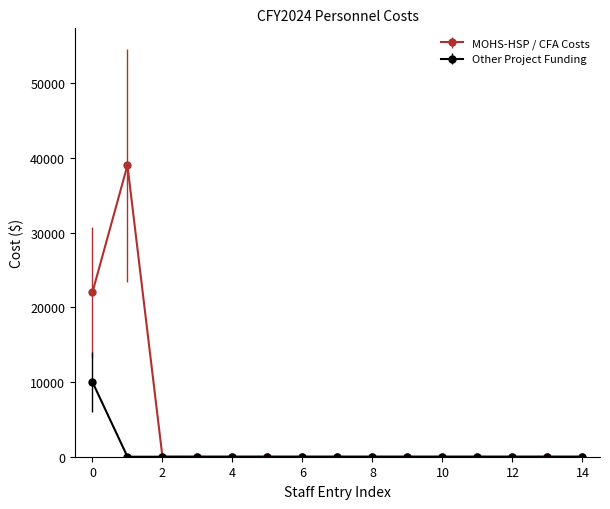

Which series has the largest total across all categories?

MOHS-HSP / CFA Costs